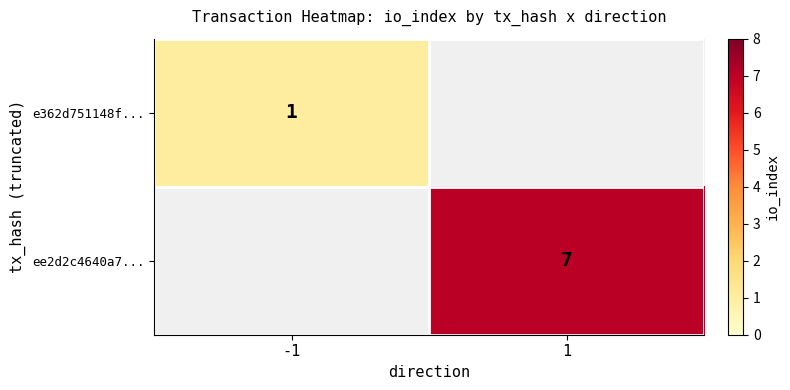

True or false: ee2d2c4640a7... has a value of 7 at 1.

True